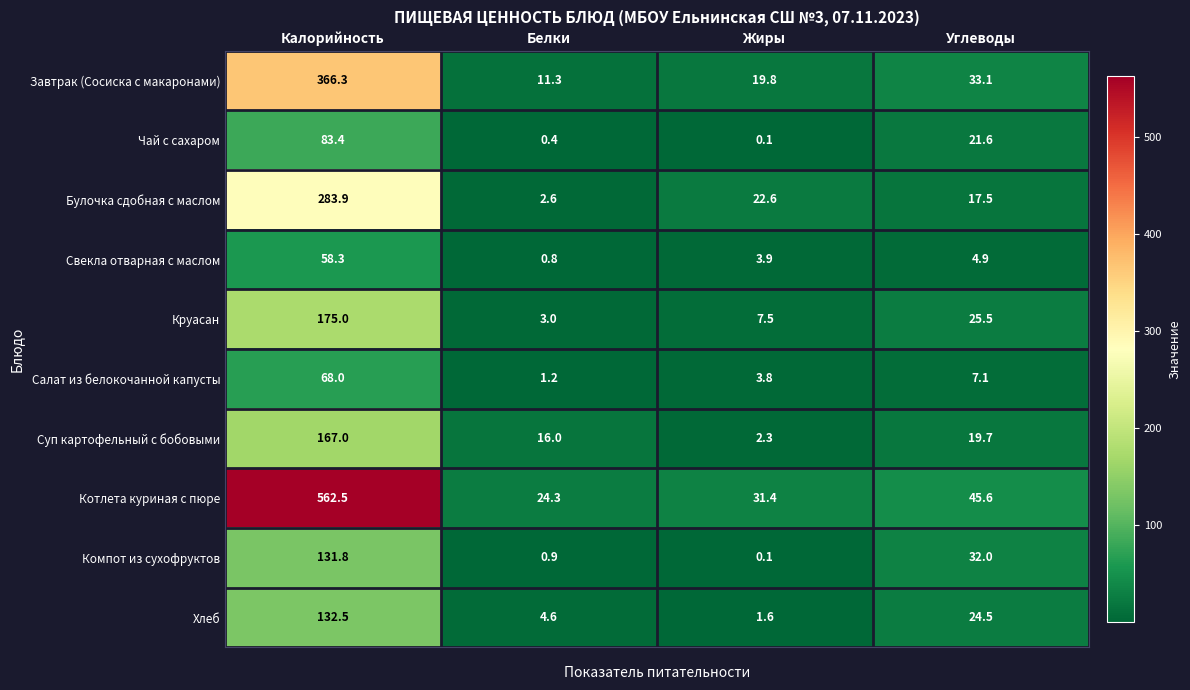

The value of Хлеб at Белки is 4.6. True or false?

True